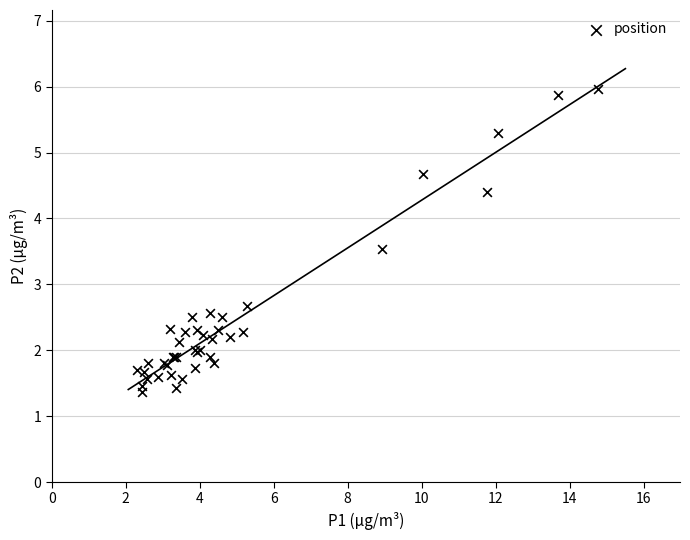

What Y value in the scatter plot is closest to 3?

2.7